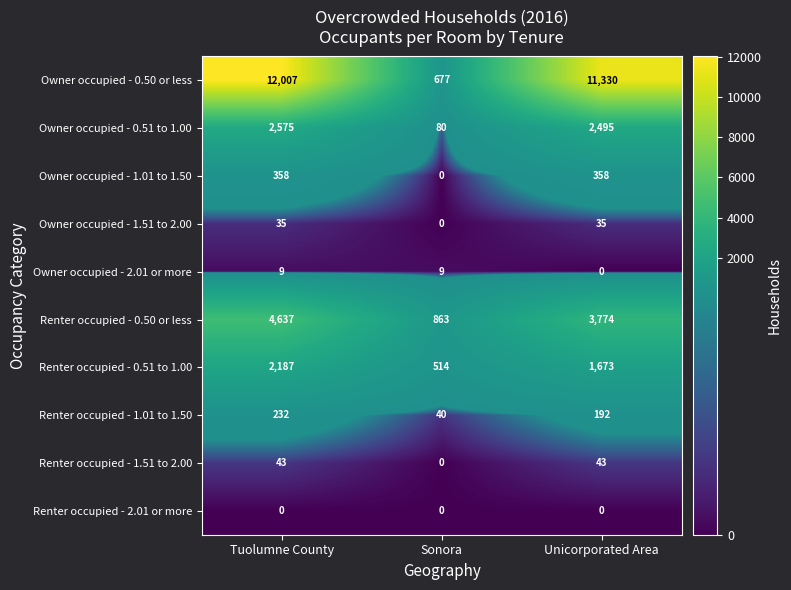

What is the lowest value of the Renter occupied - 0.50 or less series?

863